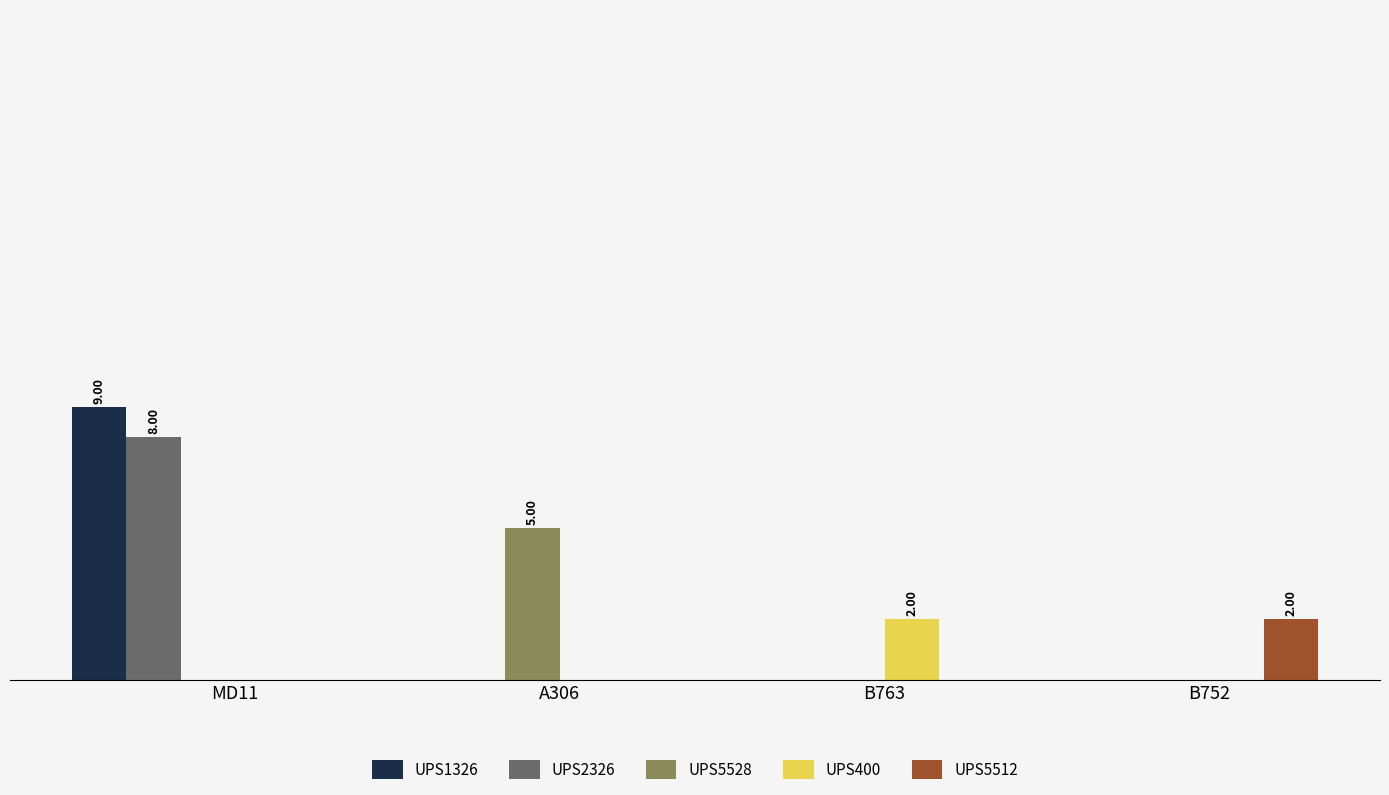

What are all the series names shown in the legend?

UPS1326, UPS2326, UPS5528, UPS400, UPS5512